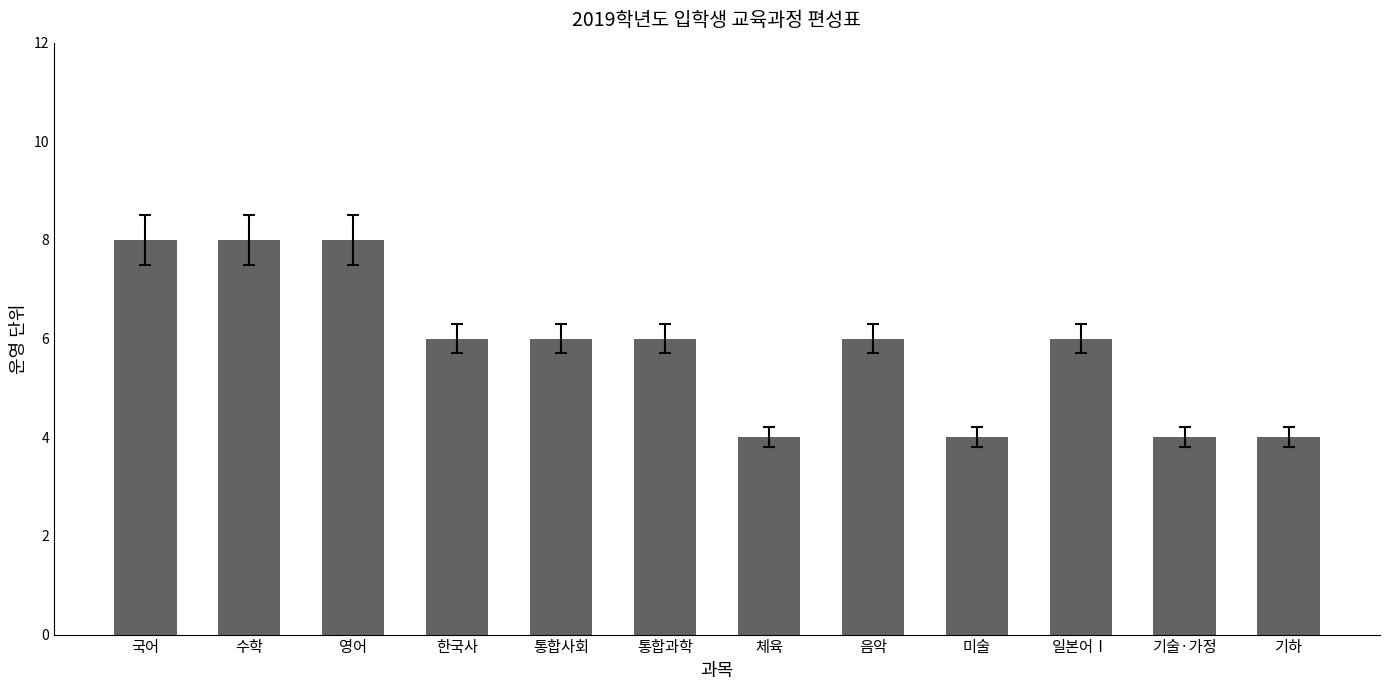

How many distinct data groups are displayed?

1